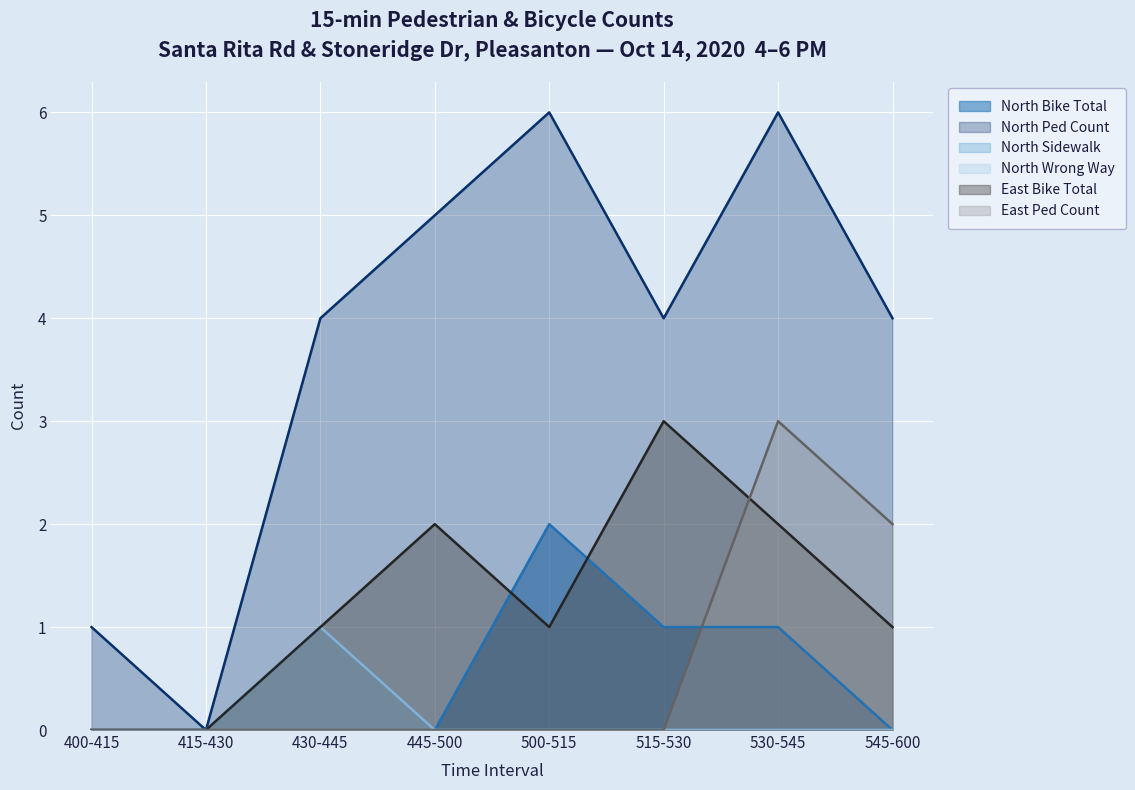

What is the total value across all series at 530-545?

12